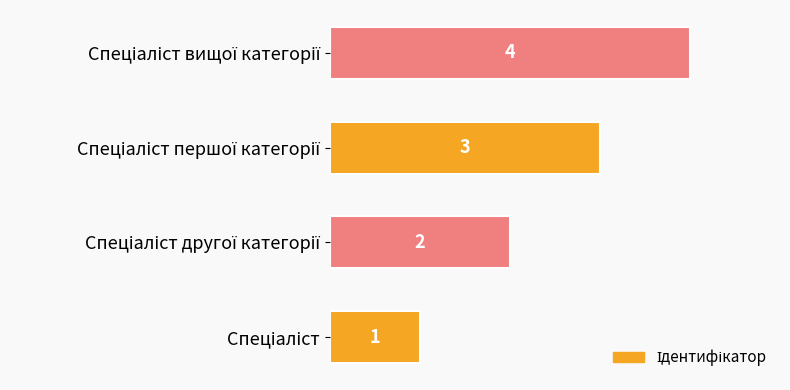

What is the difference between the maximum and minimum values?

3